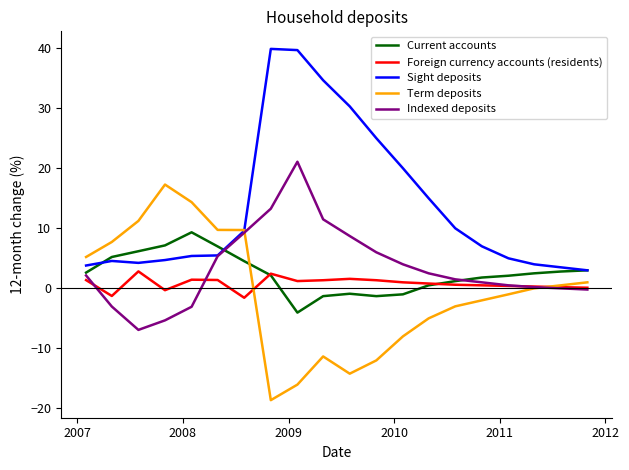

What is the greatest value displayed?

39.9